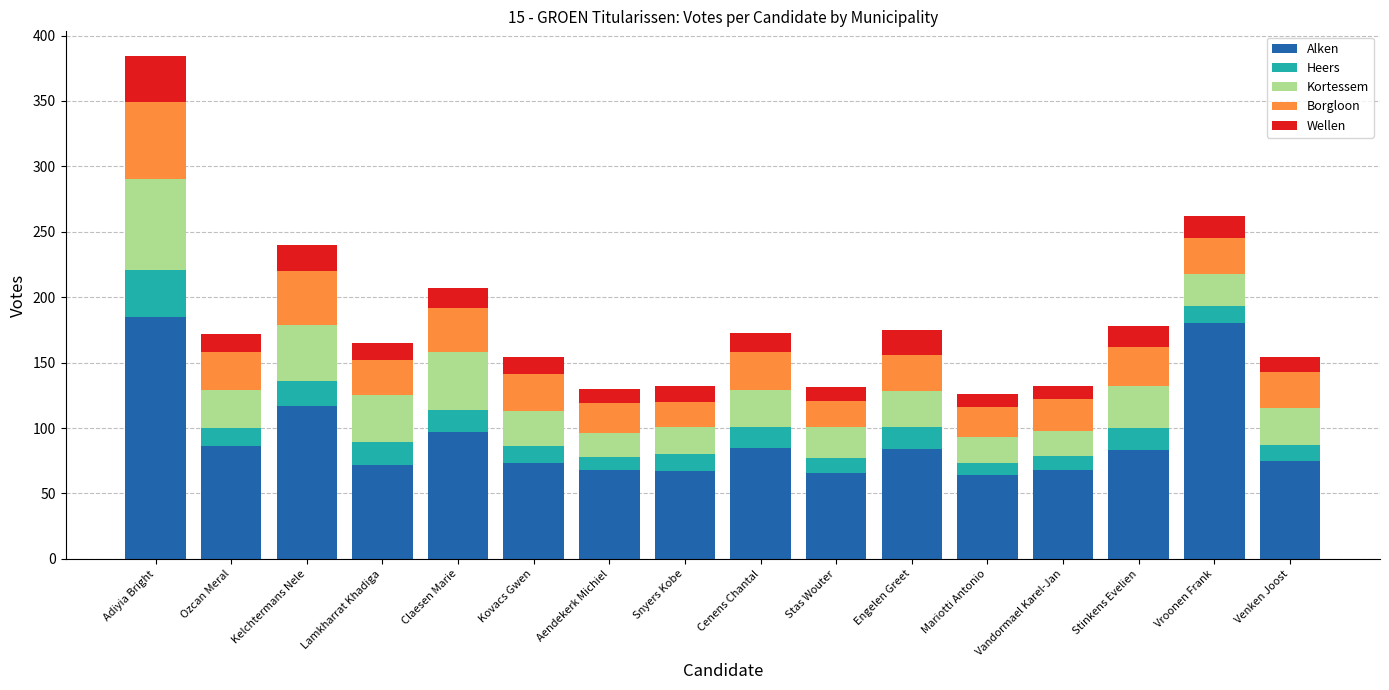

What is the minimum value for Alken?

64